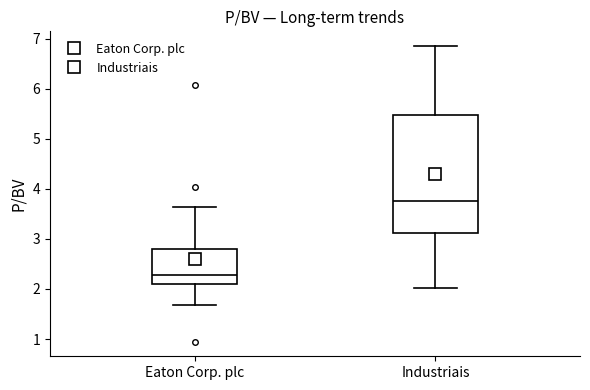

Reading left to right, transcribe this box plot: for each box, give where its median line is, the range the box spans, and where its two whiskers end, as read against the y-axis. The values are not printed on the chart, so give them approximately, as read against the axis.

Eaton Corp. plc: median 2.3, box 2.1 to 2.8, whiskers 1.7 to 3.6
Industriais: median 3.8, box 3.1 to 5.5, whiskers 2.0 to 6.9